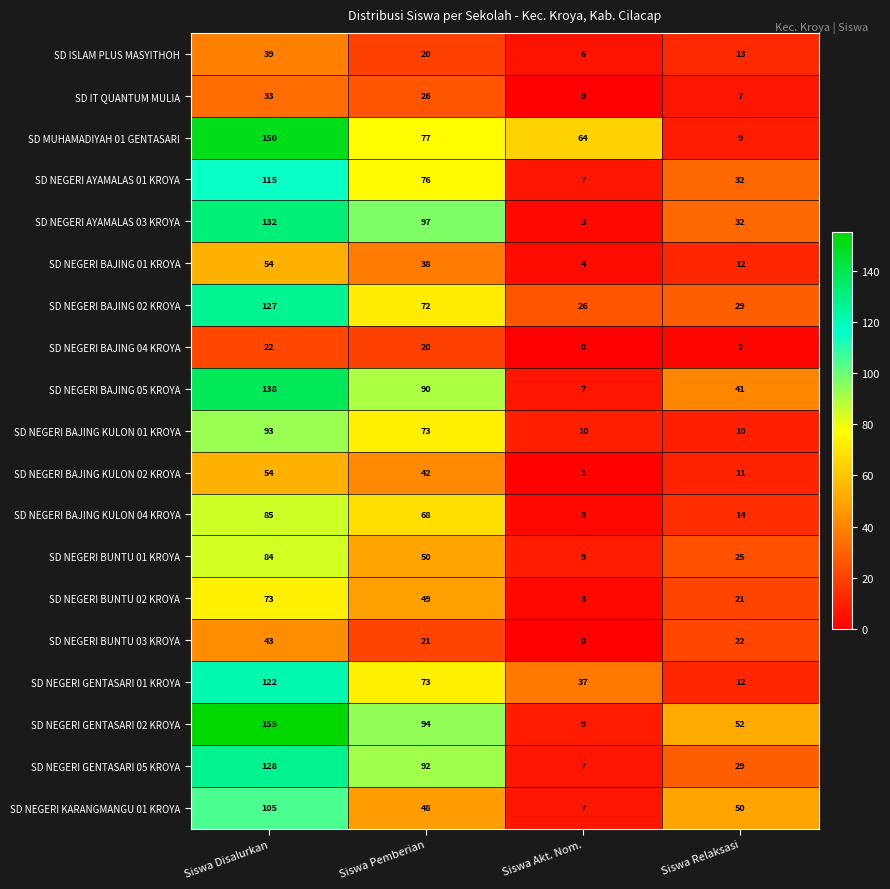

Read the SD NEGERI BAJING 05 KROYA value at Siswa Akt. Nom..

7